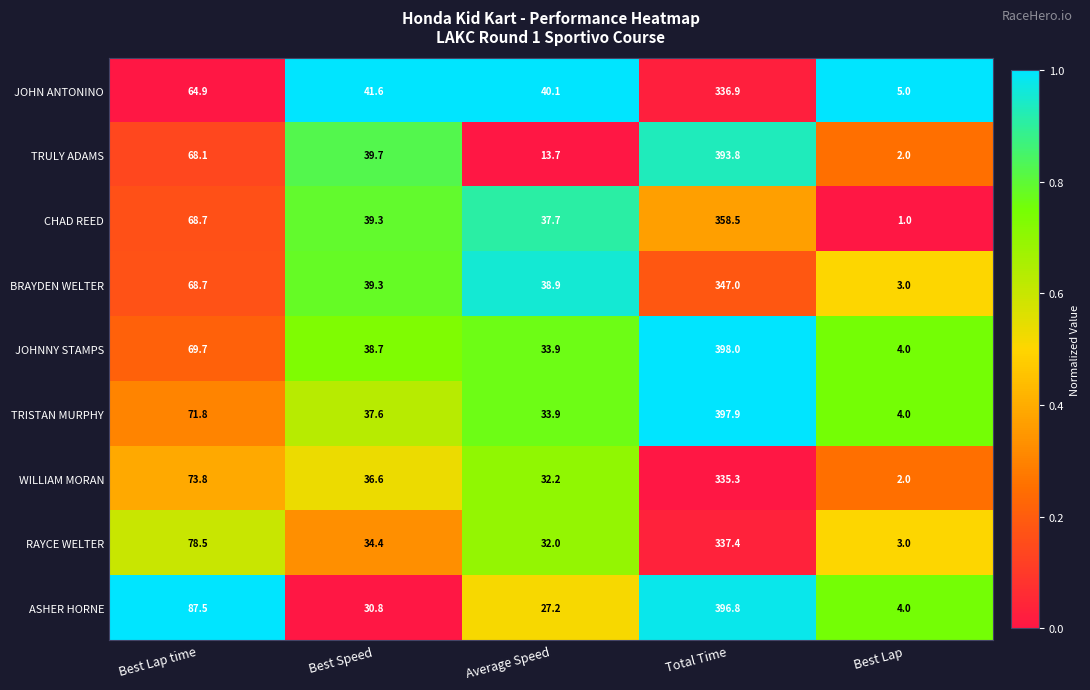

What is the average value of the JOHNNY STAMPS series?

108.9